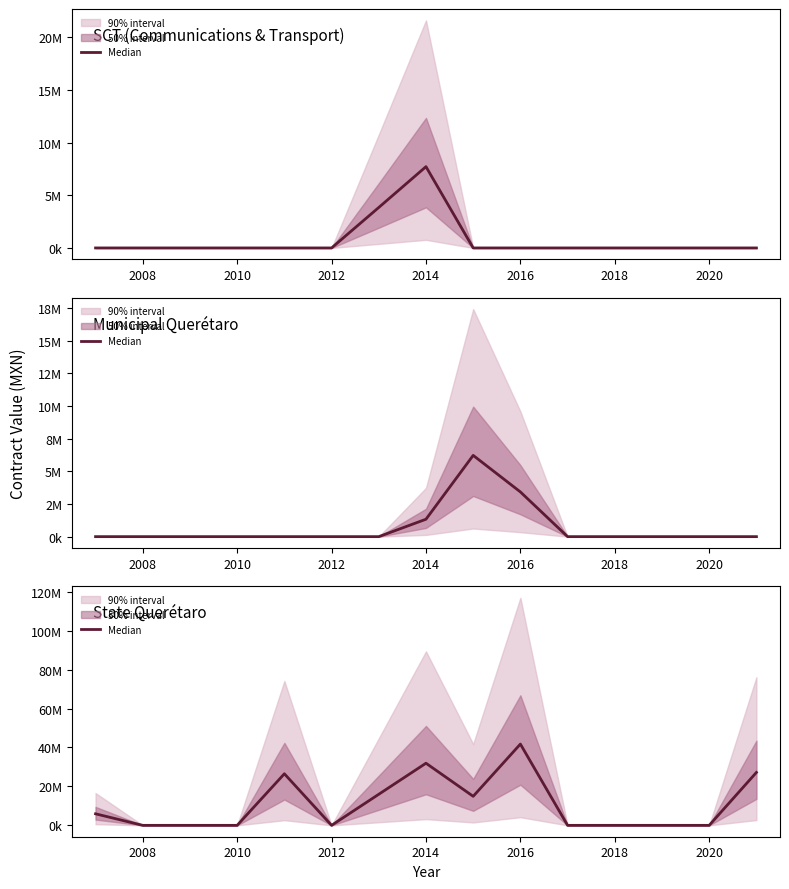

Does the chart display data point markers on the line(s)?

No